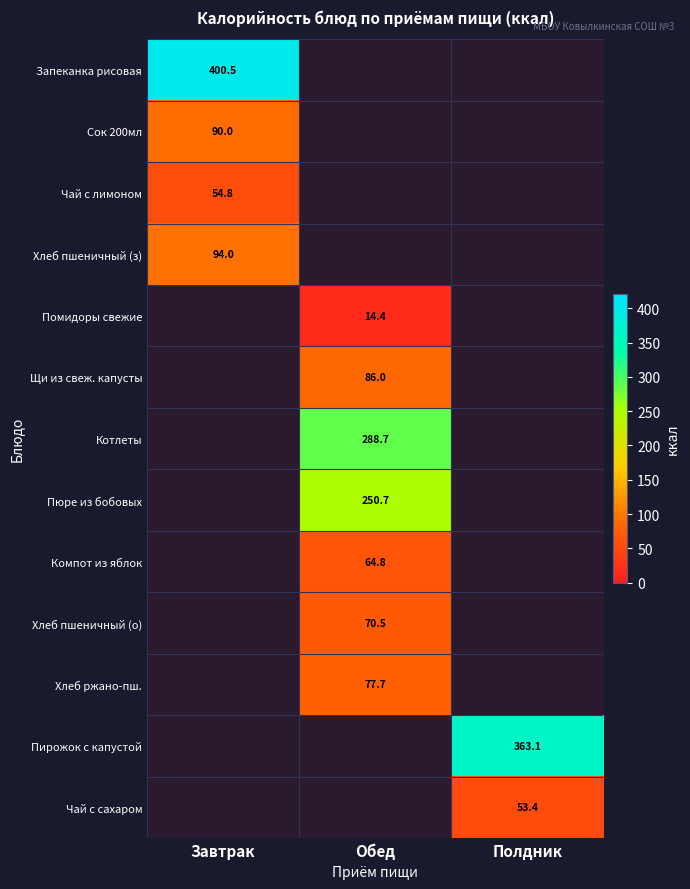

How many categories are shown in the chart?

3